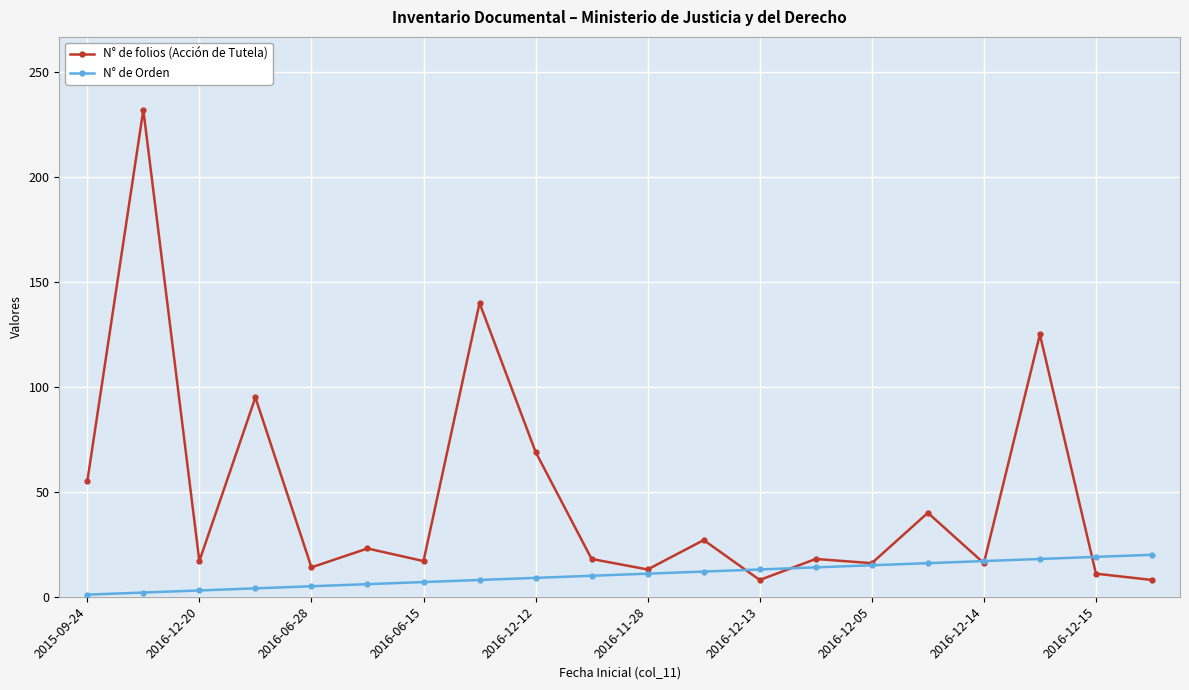

Which series has the largest total across all categories?

N° de folios (Acción de Tutela)